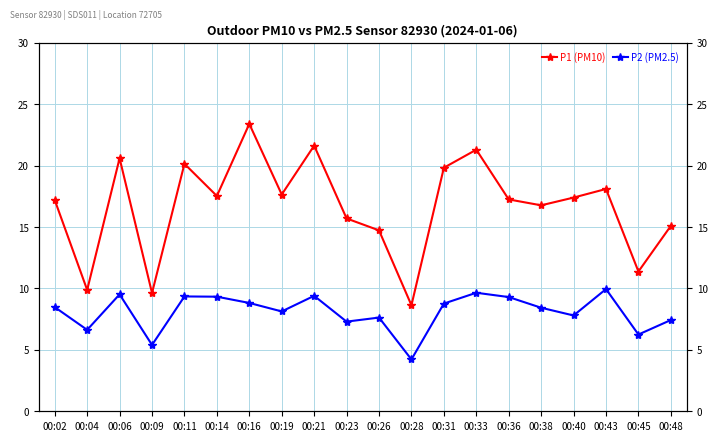

What is the smallest value displayed?

4.2